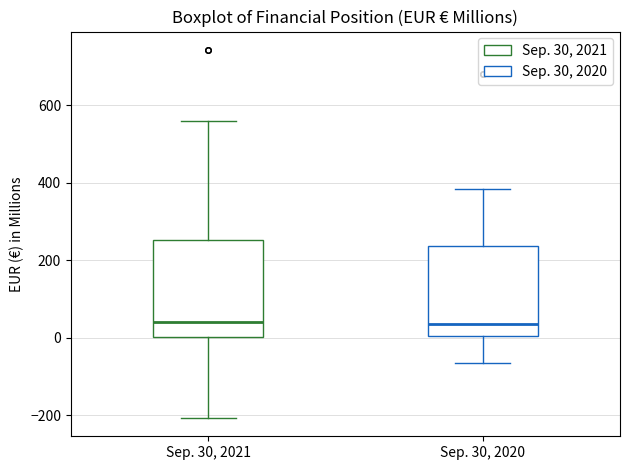

Reading left to right, read every box against the y-axis: the position of its median line, the range the box covers, and the ends of its whiskers. The values are not printed on the chart, so give them approximately, as read against the axis.

Sep. 30, 2021: median 40, box 0 to 260, whiskers -200 to 560
Sep. 30, 2020: median 40, box 0 to 240, whiskers -60 to 380